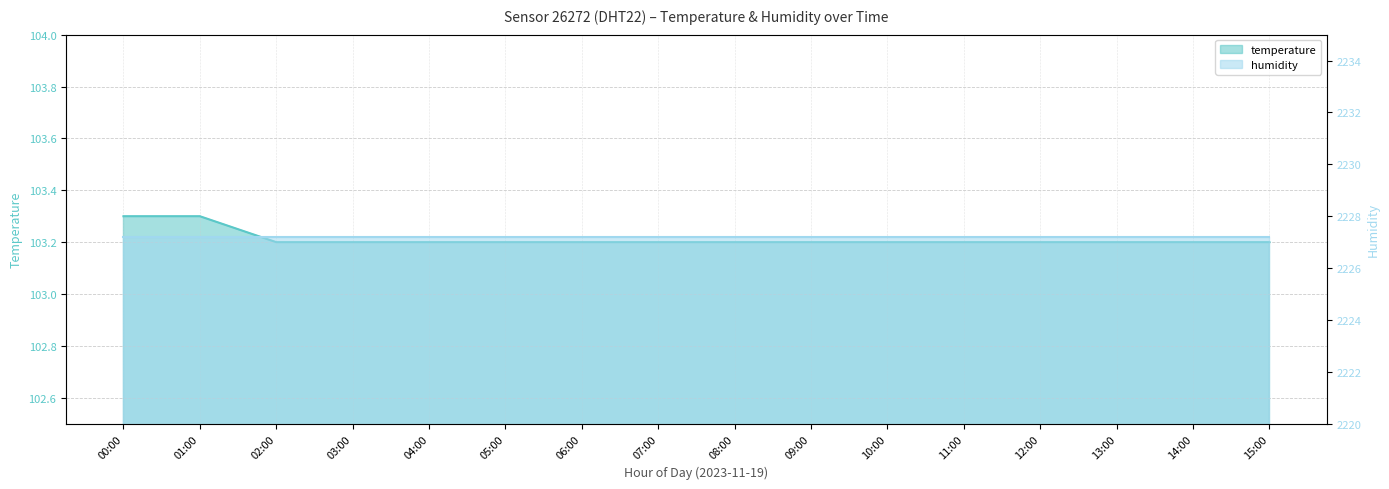

At which label is the value closest to 103?

02:00